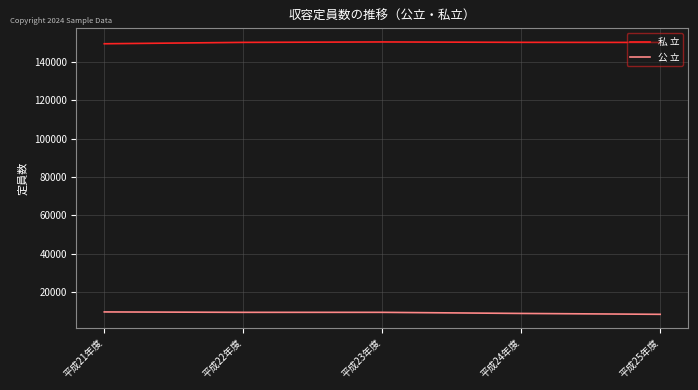

True or false: 公 立 and 私 立 cross at least once.

False